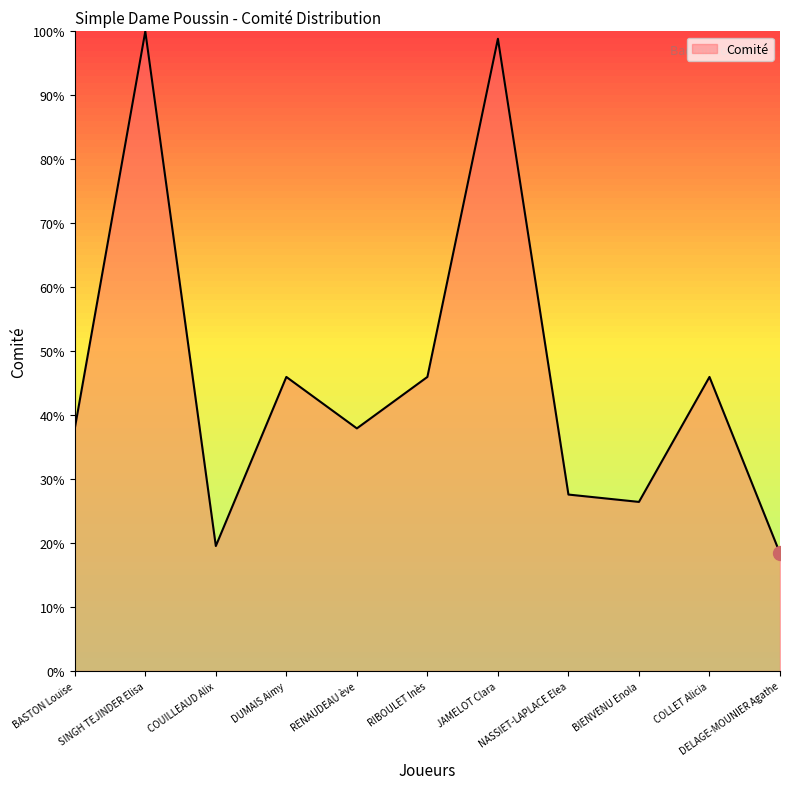

What is the greatest value displayed?

100.0